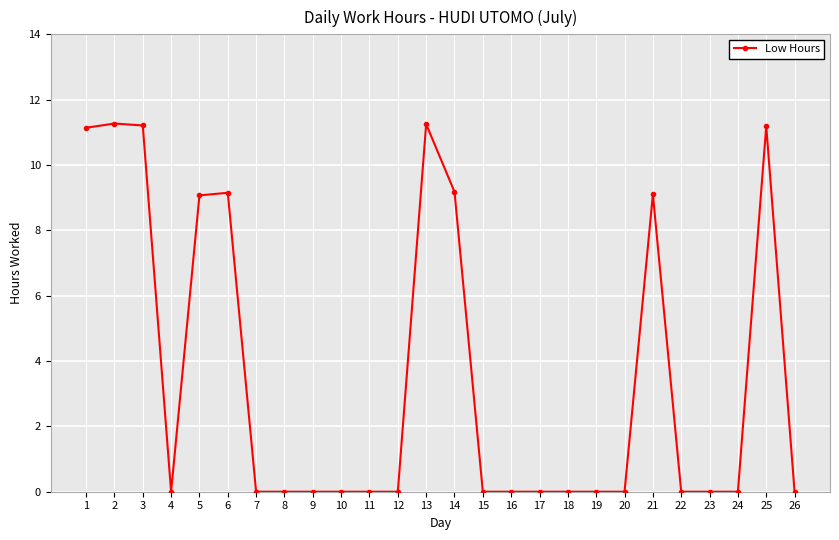

What is the greatest value displayed?

11.3